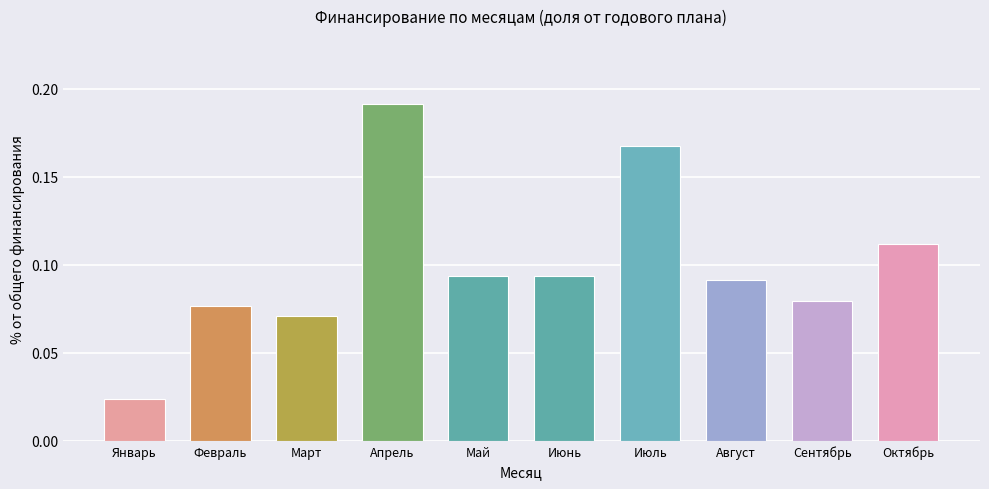

What is the label of the 2nd bar from the left?

Февраль